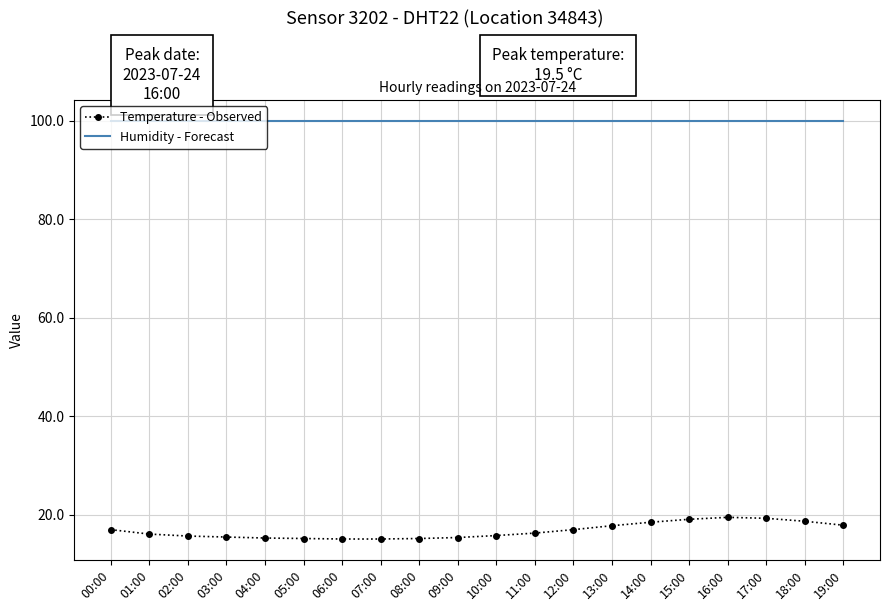

What is the difference between the maximum and minimum values in the Temperature - Observed series?

4.4